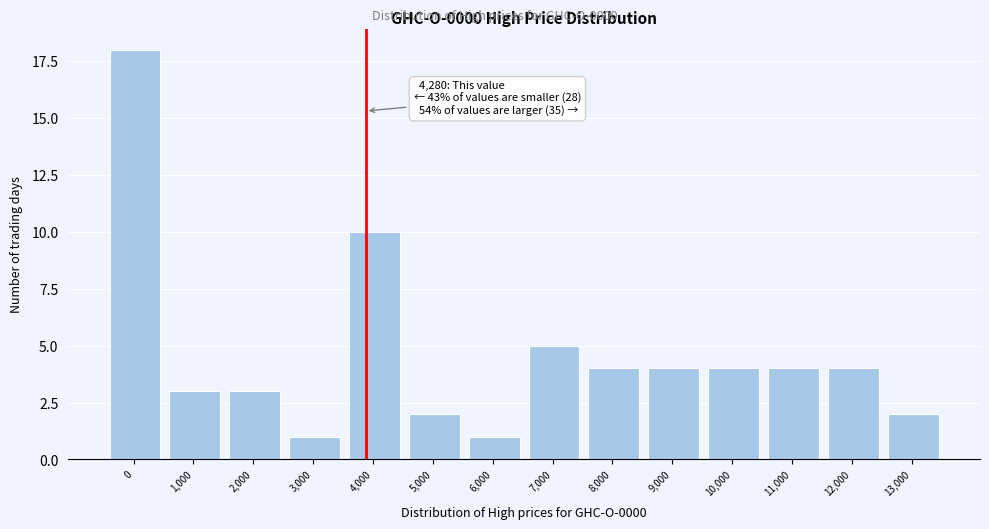

Reading left to right, transcribe all the data shown in this chart.

18	3	3	1	10	2	1	5	4	4	4	4	4	2